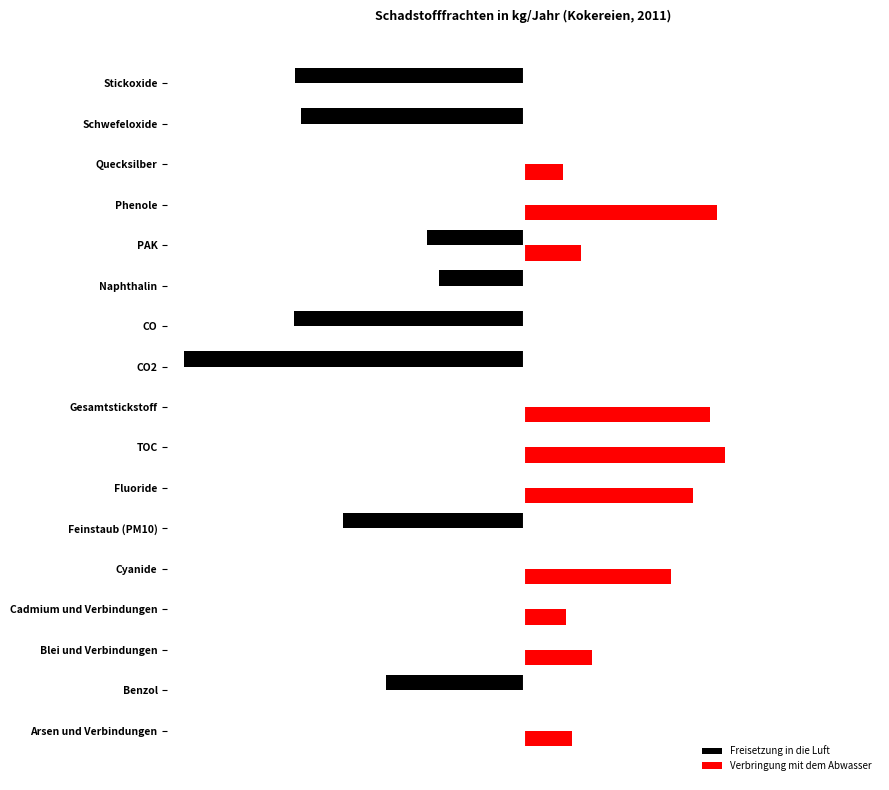

What are all the series names shown in the legend?

Freisetzung in die Luft, Verbringung mit dem Abwasser